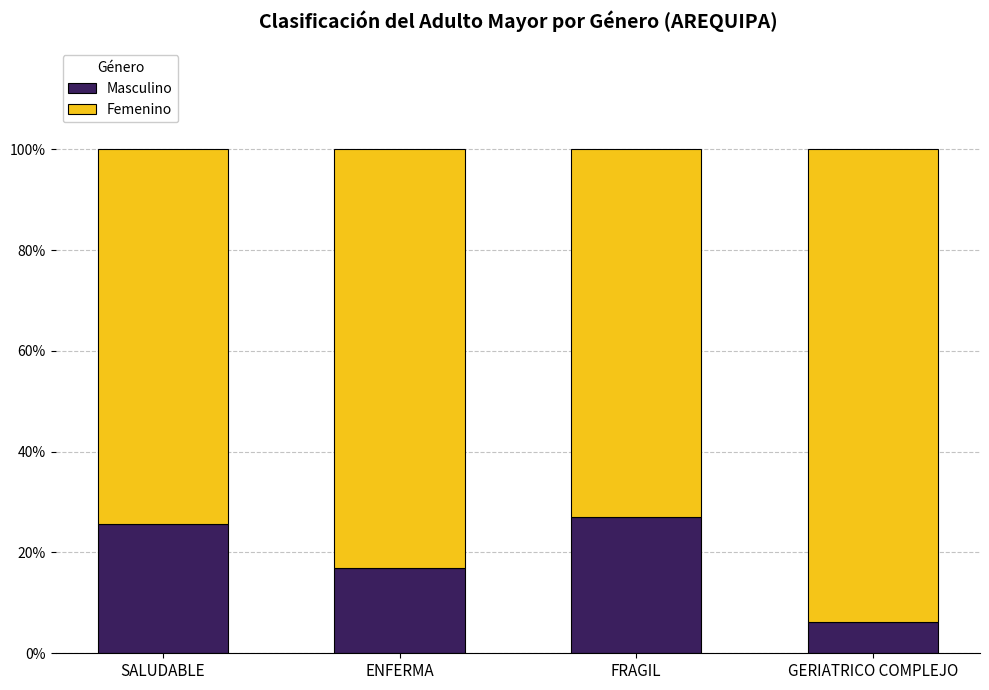

Which category has the lowest value in the Masculino series?

GERIATRICO COMPLEJO